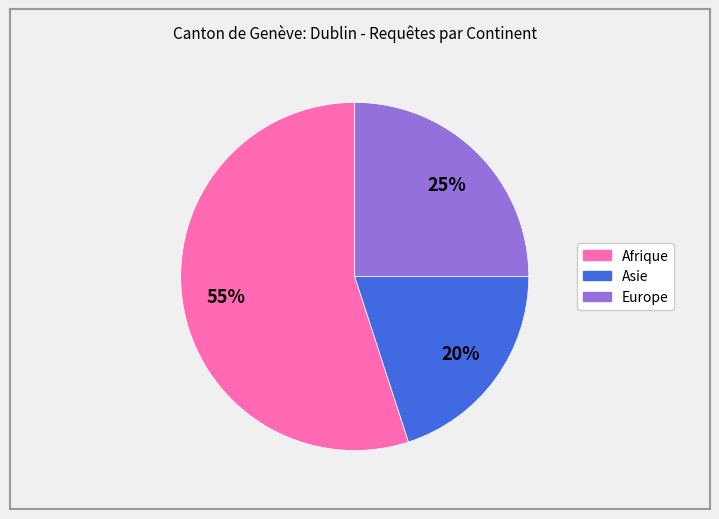

How many slices are in this pie chart?

3